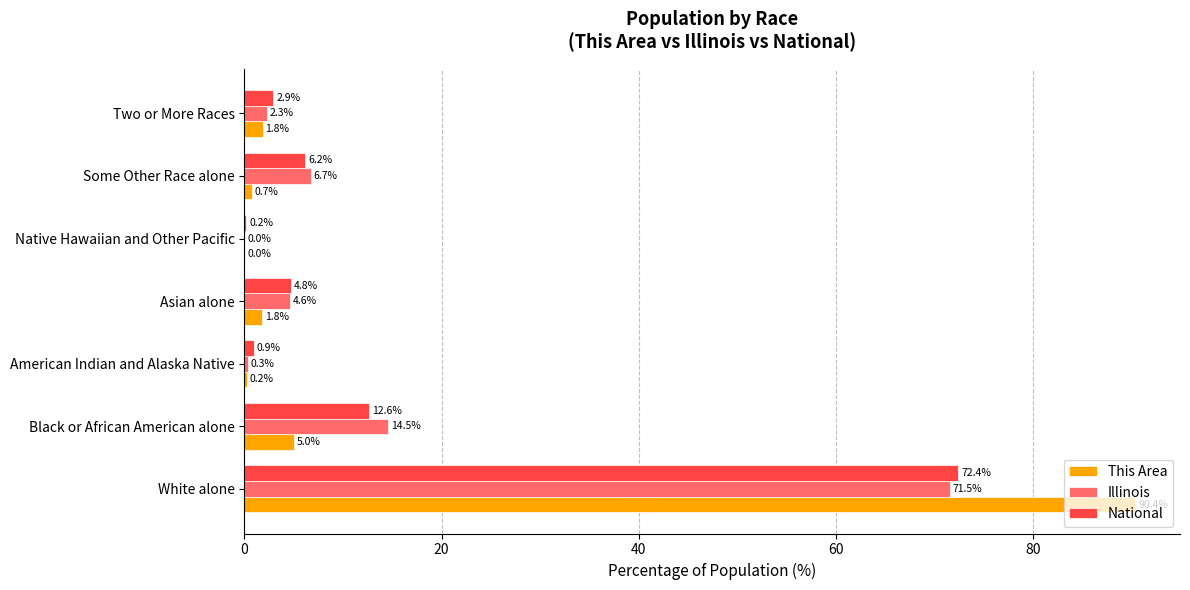

What value does the This Area series have at White alone?

90.4